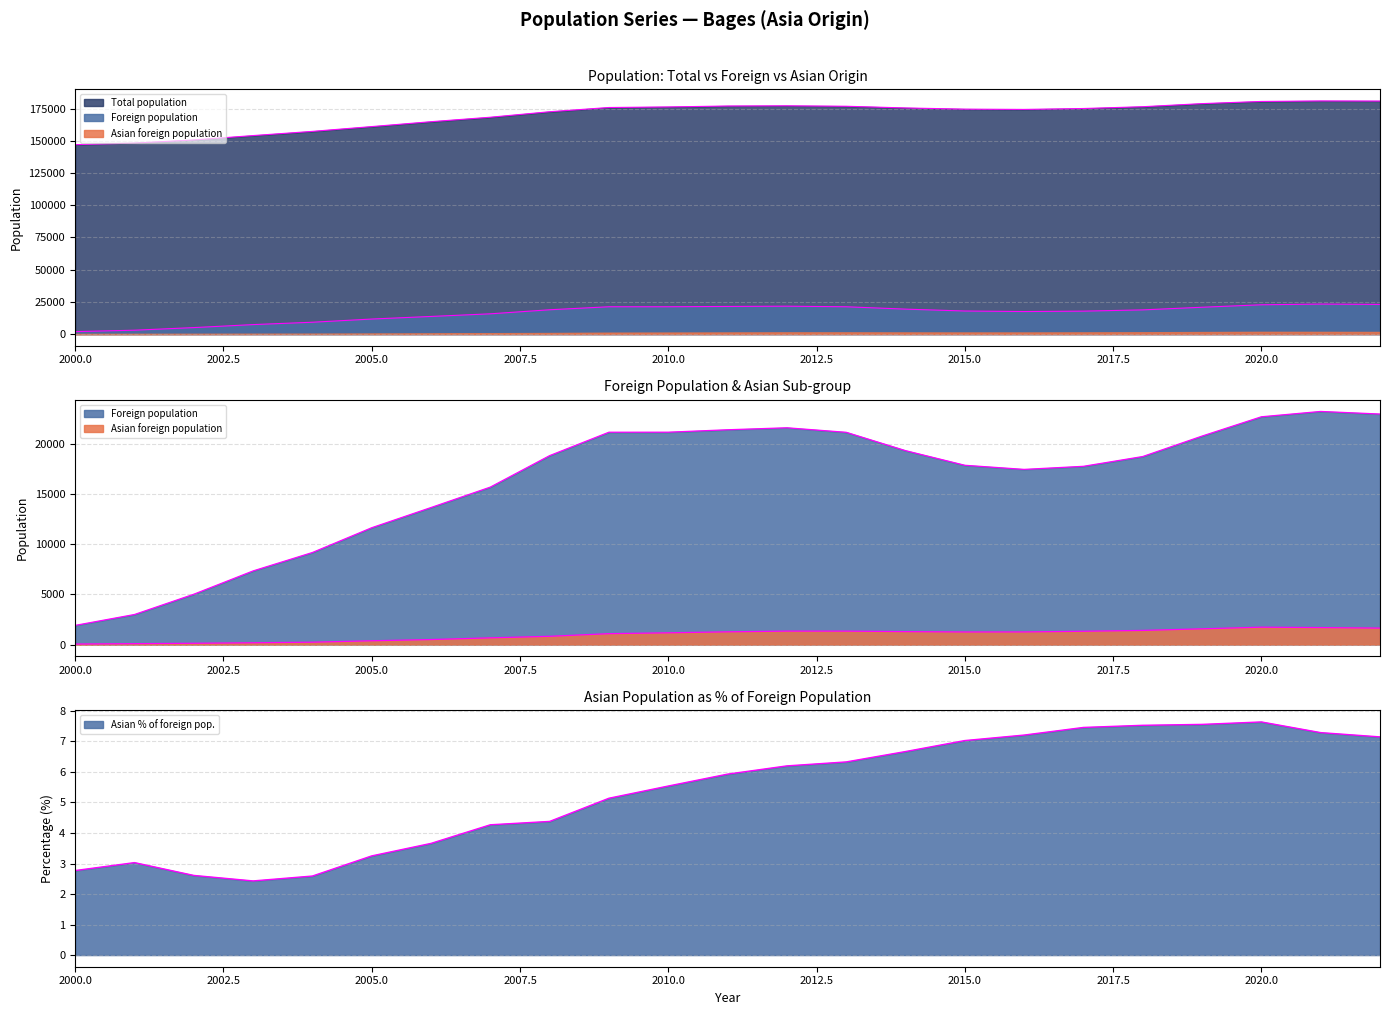

Reading left to right, transcribe all the data shown in this chart.

Total population: 2000=147024.0	2001=148254.0	2002=150685.0	2003=154084.0	2004=157339.0	2005=161060.0	2006=164858.0	2007=168324.0	2008=172596.0	2009=175874.0	2010=176312.0	2011=177032.0	2012=177190.0	2013=176842.0	2014=175527.0	2015=174604.0	2016=174381.0	2017=175095.0	2018=176485.0	2019=178885.0	2020=180575.0	2021=180962.0	2022=180873.0
Foreign population: 2000=1914.0	2001=3001.0	2002=5025.0	2003=7353.0	2004=9191.0	2005=11665.0	2006=13682.0	2007=15722.0	2008=18865.0	2009=21203.0	2010=21205.0	2011=21447.0	2012=21645.0	2013=21193.0	2014=19362.0	2015=17901.0	2016=17490.0	2017=17798.0	2018=18775.0	2019=20817.0	2020=22743.0	2021=23276.0	2022=23017.0
Asian foreign population: 2000=53.0	2001=91.0	2002=131.0	2003=179.0	2004=238.0	2005=379.0	2006=501.0	2007=671.0	2008=826.0	2009=1089.0	2010=1174.0	2011=1272.0	2012=1343.0	2013=1342.0	2014=1292.0	2015=1258.0	2016=1261.0	2017=1328.0	2018=1413.0	2019=1573.0	2020=1737.0	2021=1696.0	2022=1645.0
Asian % of total: 2000=2.8	2001=3.0	2002=2.6	2003=2.4	2004=2.6	2005=3.2	2006=3.7	2007=4.3	2008=4.4	2009=5.1	2010=5.5	2011=5.9	2012=6.2	2013=6.3	2014=6.7	2015=7.0	2016=7.2	2017=7.5	2018=7.5	2019=7.6	2020=7.6	2021=7.3	2022=7.2